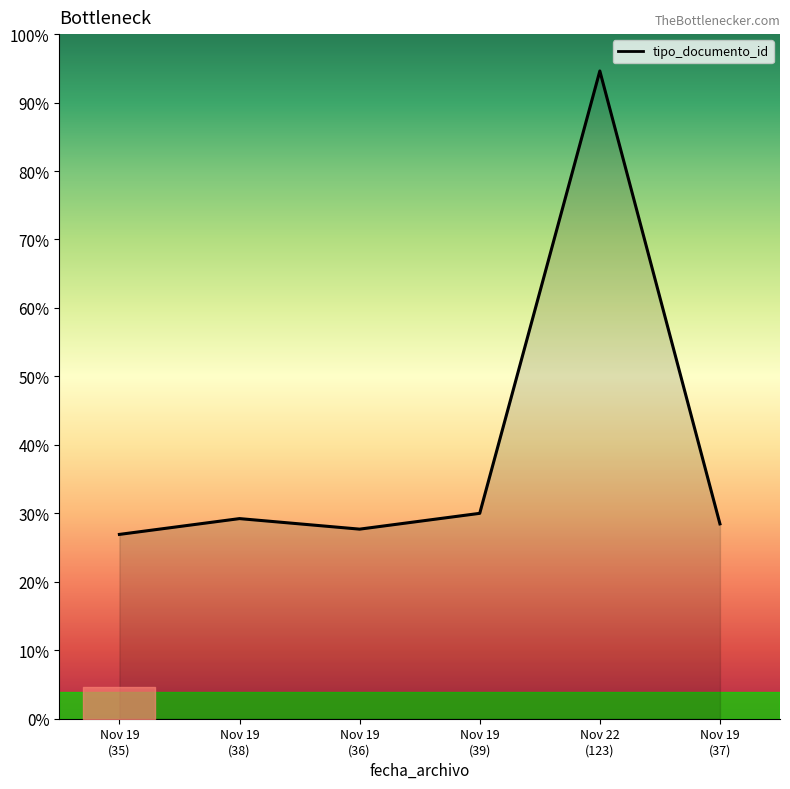

Is this an area chart (filled region under the line)?

Yes